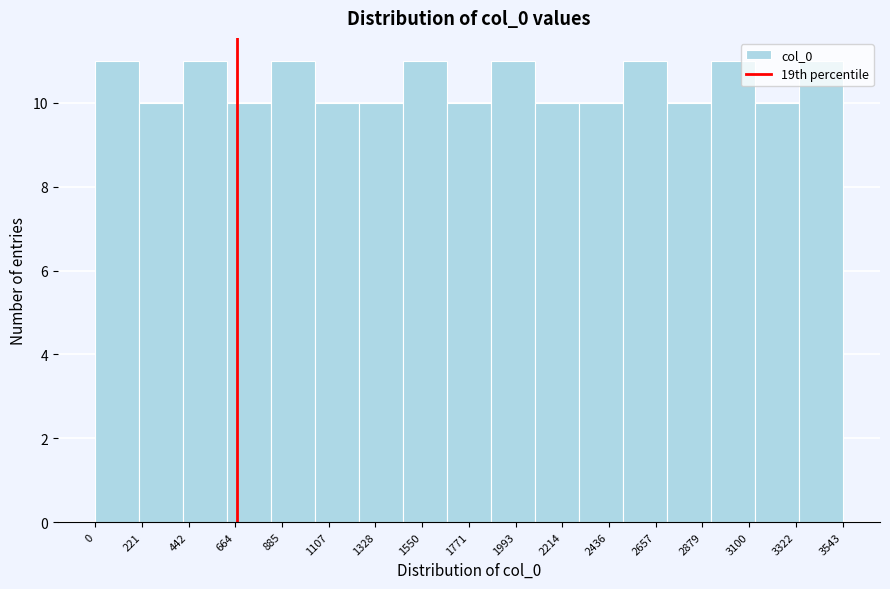

What is the average value?

10